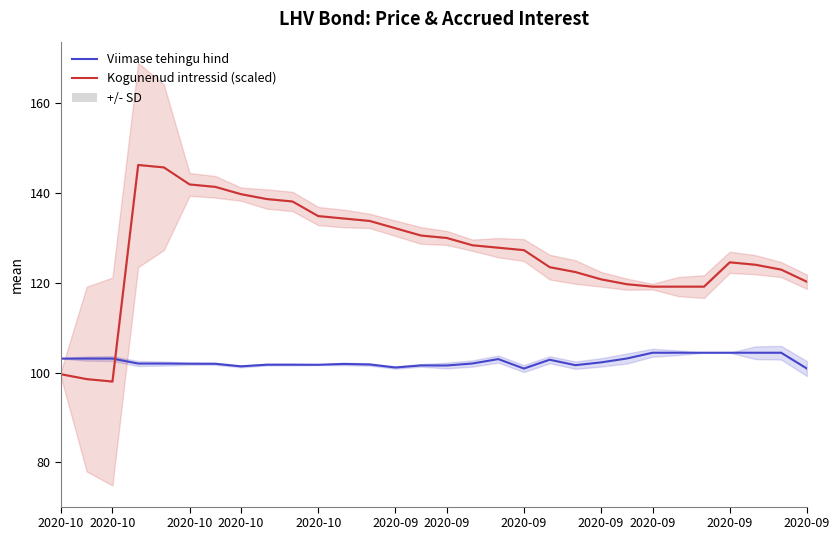

How many distinct data groups are displayed?

2